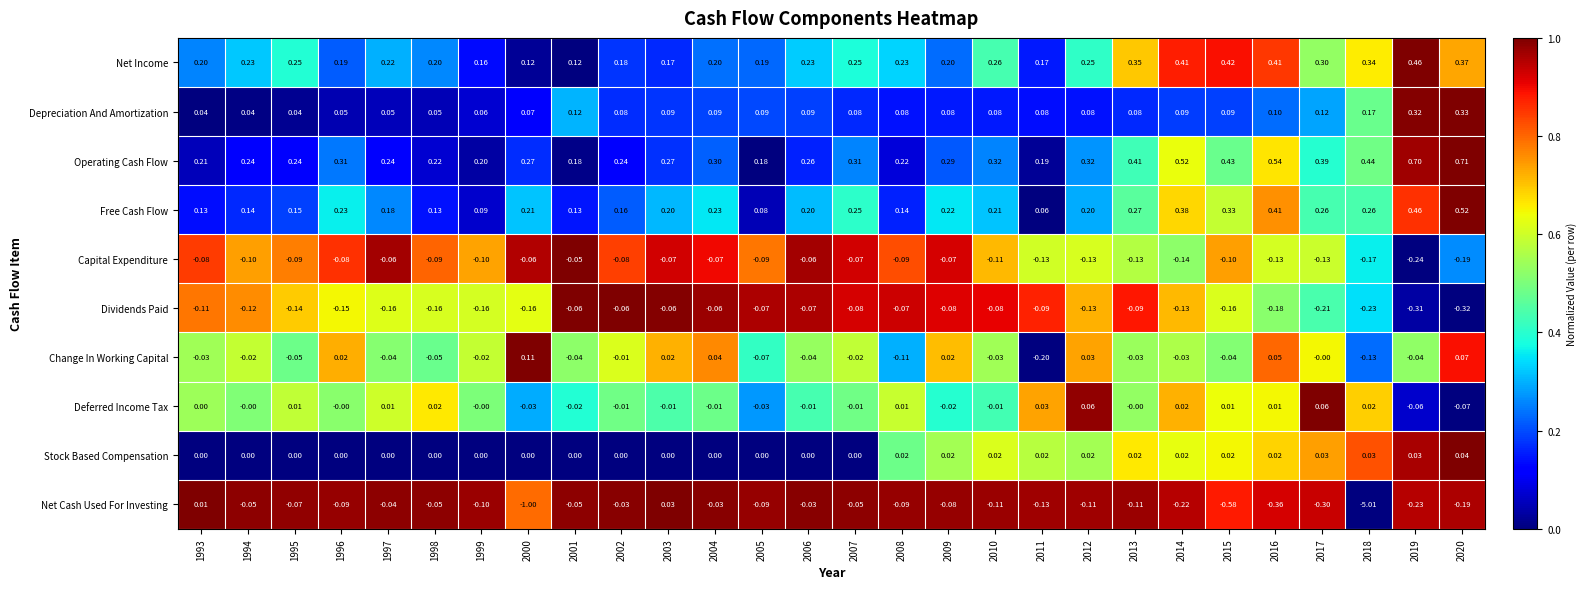

Which series has the largest range (max minus min)?

Net Cash Used For Investing